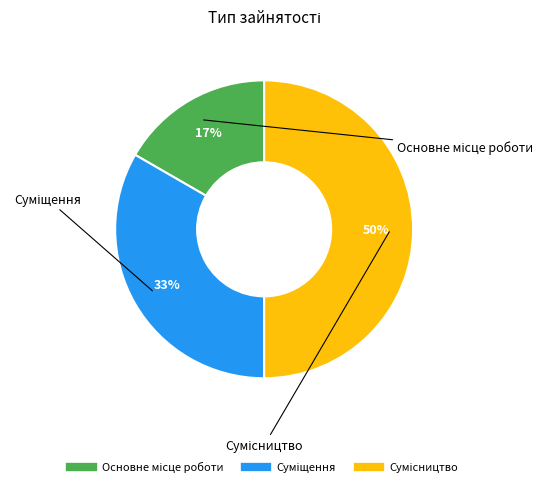

To the nearest percent, what is the average slice percentage?

33%